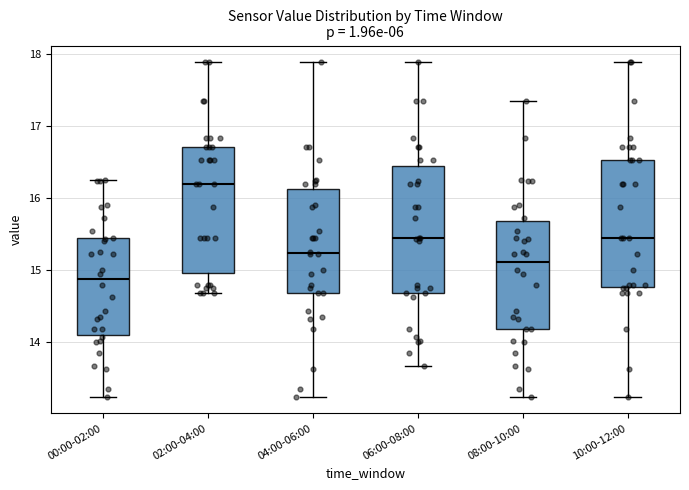

Reading left to right, transcribe this box plot: for each box, give where its median line is, the range the box spans, and where its two whiskers end, as read against the y-axis. The values are not printed on the chart, so give them approximately, as read against the axis.

00:00-02:00: median 14.9, box 14.1 to 15.4, whiskers 13.3 to 16.3
02:00-04:00: median 16.2, box 15.0 to 16.7, whiskers 14.7 to 17.9
04:00-06:00: median 15.2, box 14.7 to 16.1, whiskers 13.3 to 17.9
06:00-08:00: median 15.5, box 14.7 to 16.4, whiskers 13.7 to 17.9
08:00-10:00: median 15.1, box 14.2 to 15.7, whiskers 13.3 to 17.4
10:00-12:00: median 15.5, box 14.8 to 16.5, whiskers 13.3 to 17.9